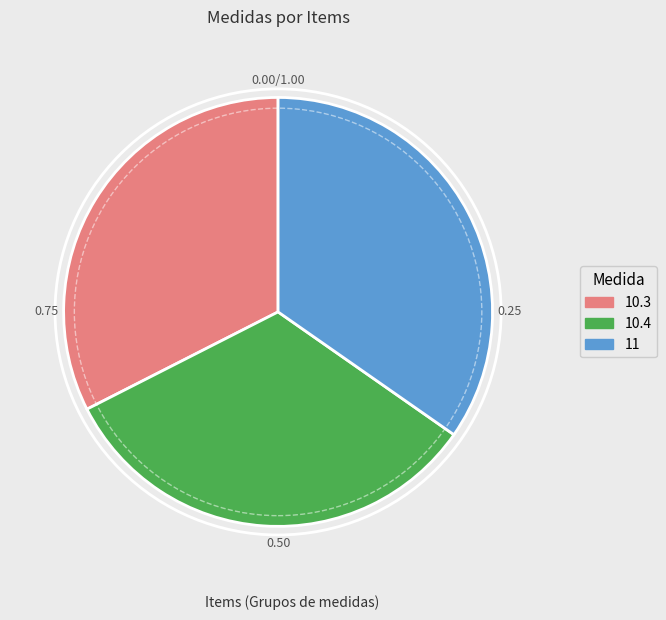

Is it true that 10.4 is 33% of the pie?

True